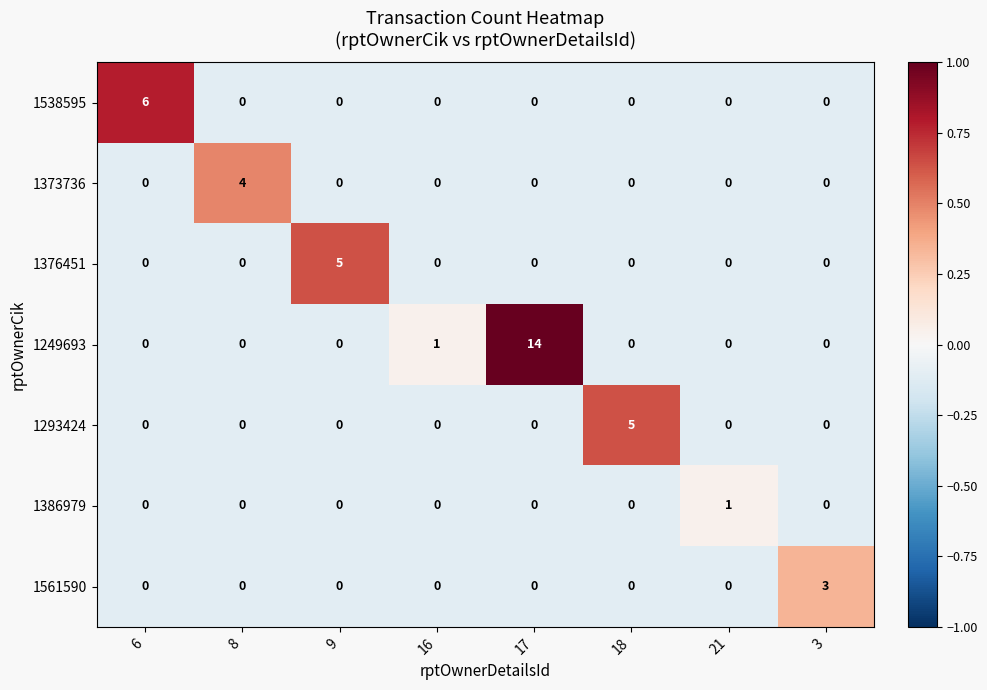

At which category is the sum across all series the highest?

17